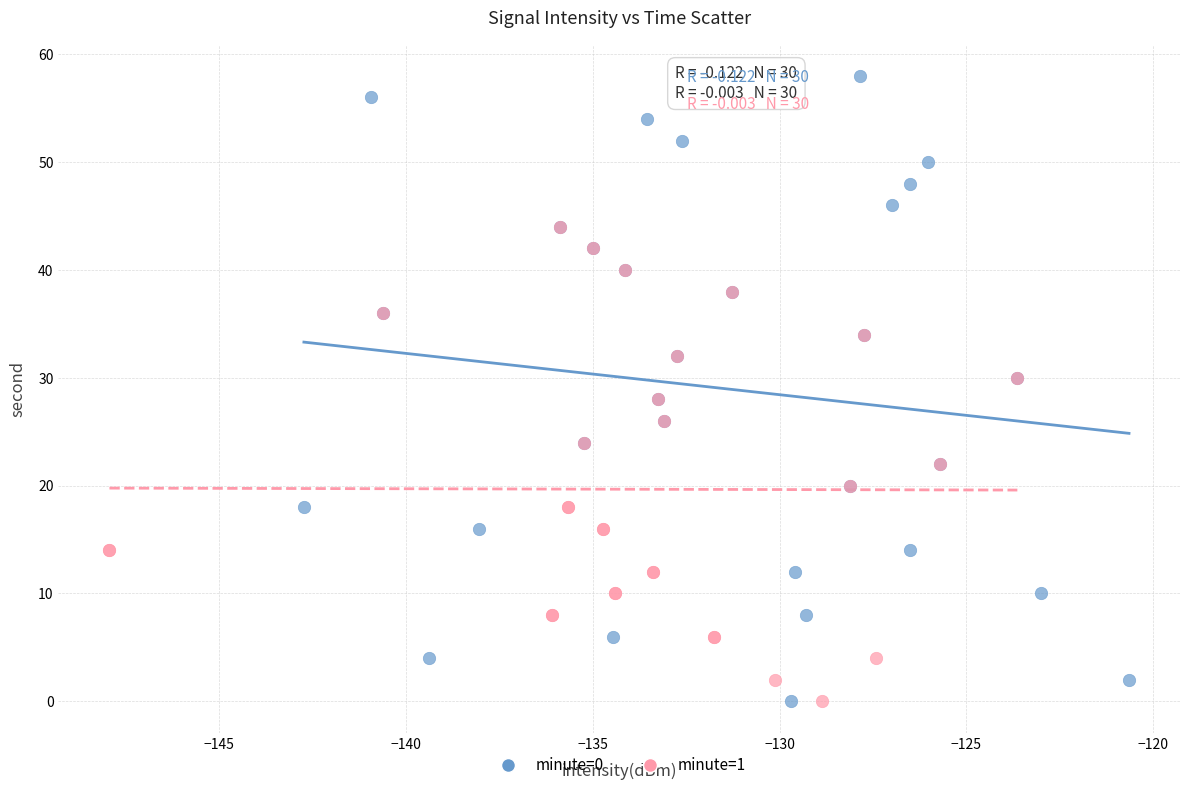

Which series has the widest spread of Y values?

minute=0